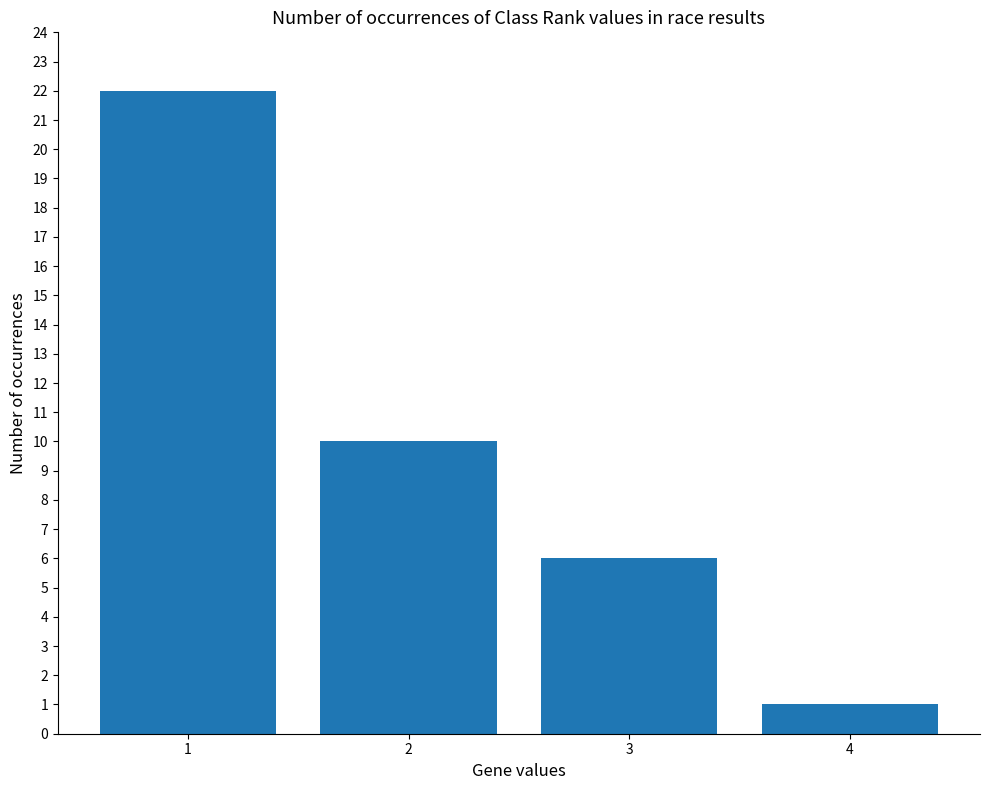

True or false: the data shows 22 at 1.

True